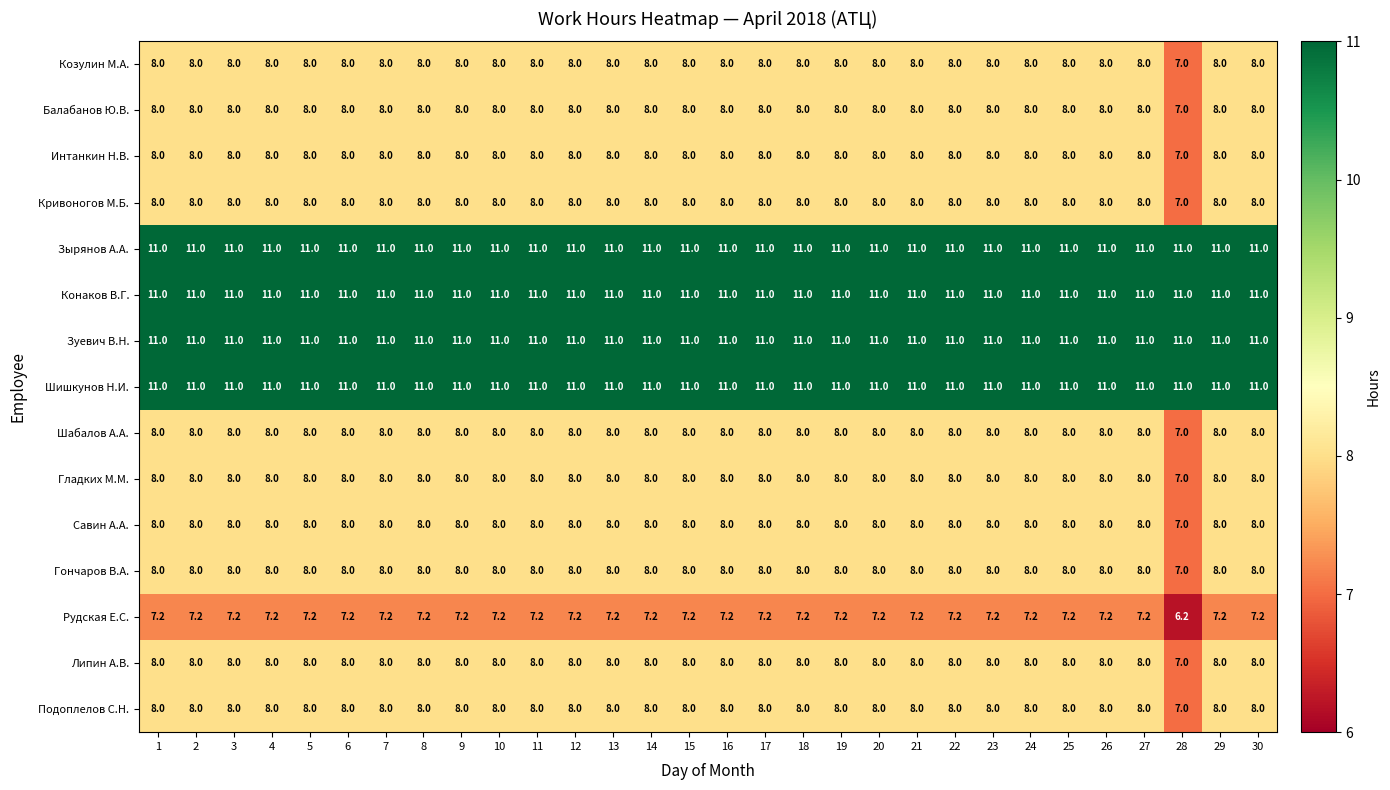

What is the difference between the highest and lowest values at 12?

3.8